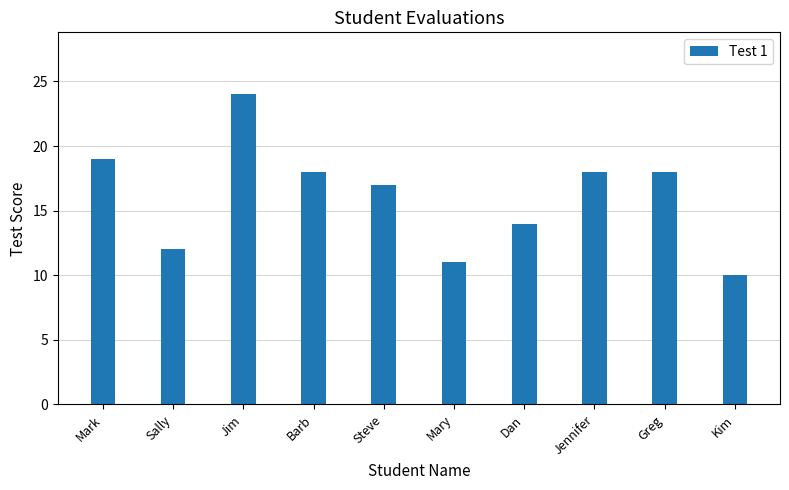

What value does the data have at Kim, to the nearest 10?

10